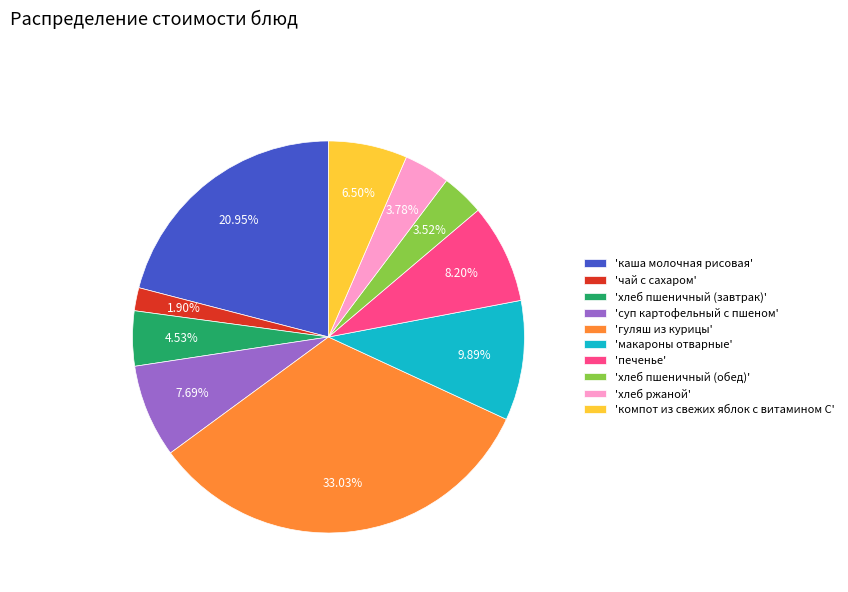

How many slices are in this pie chart?

10